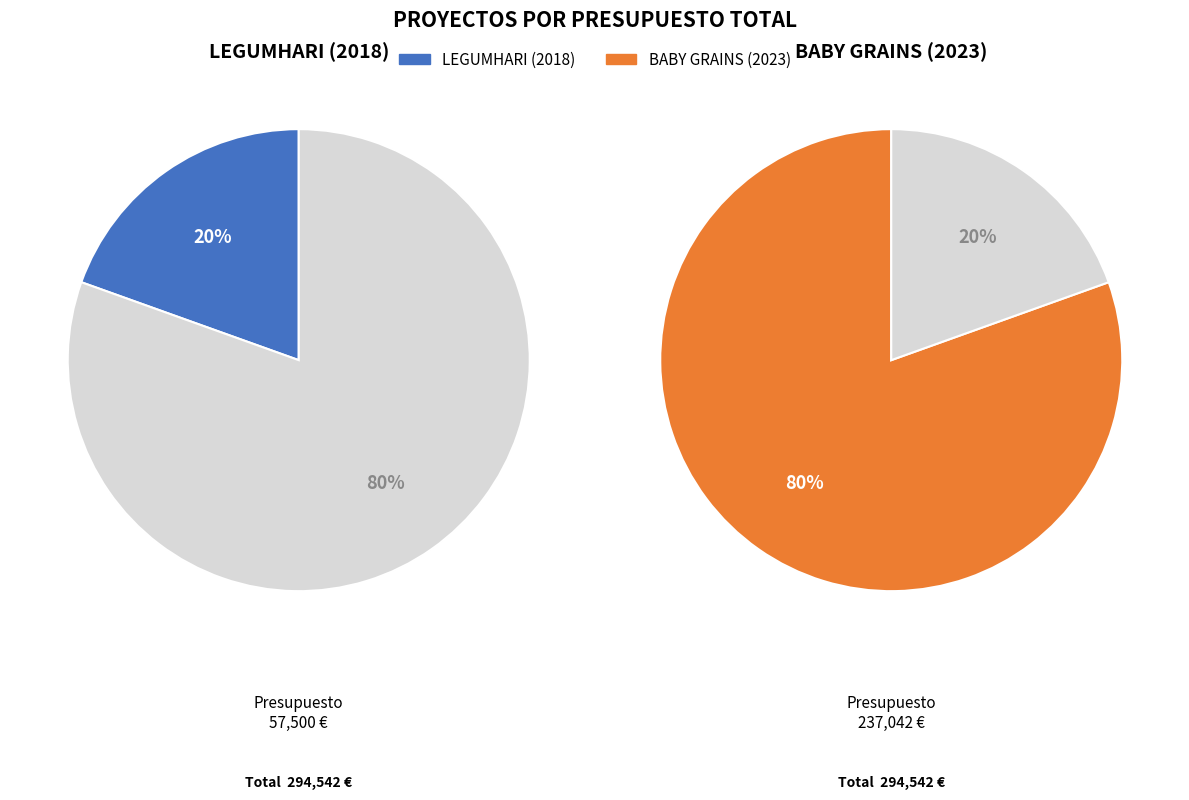

Which category has the smallest portion of the pie?

LEGUMHARI (2018)